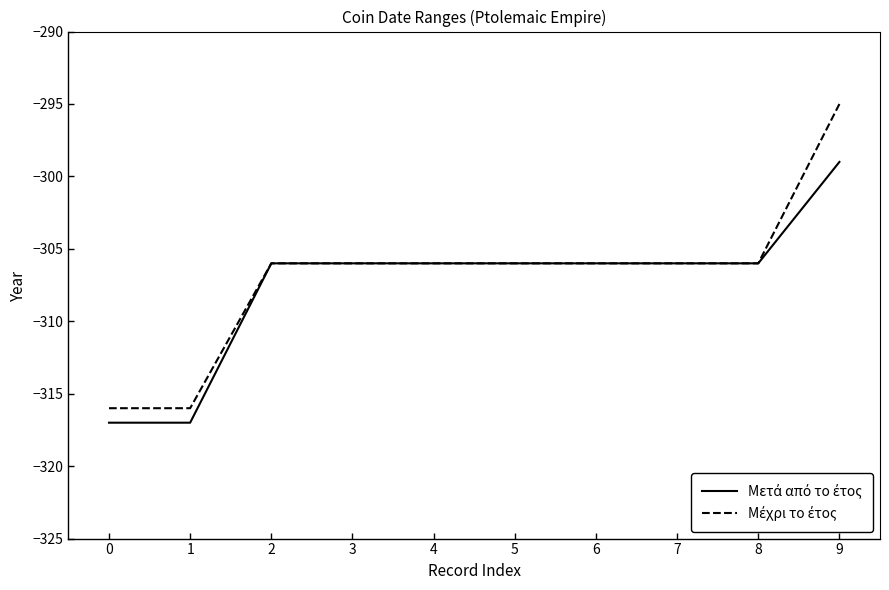

At which category is the sum across all series the highest?

9